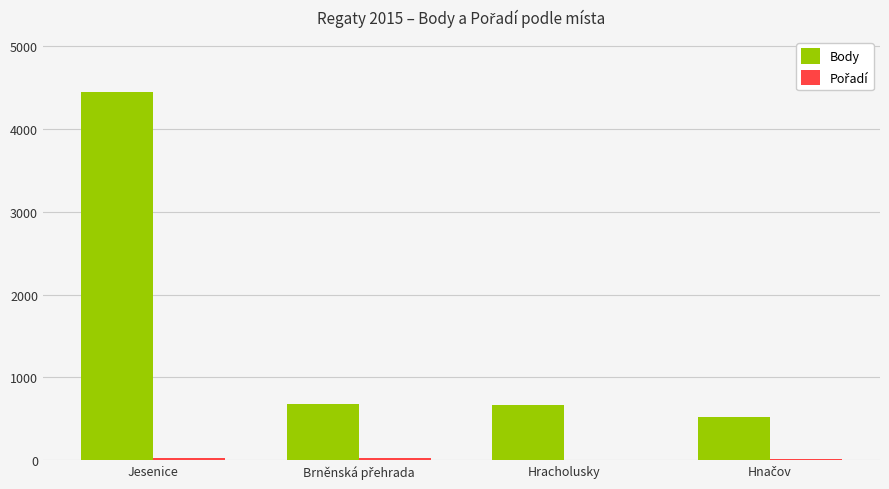

Which series has the largest total across all categories?

Body